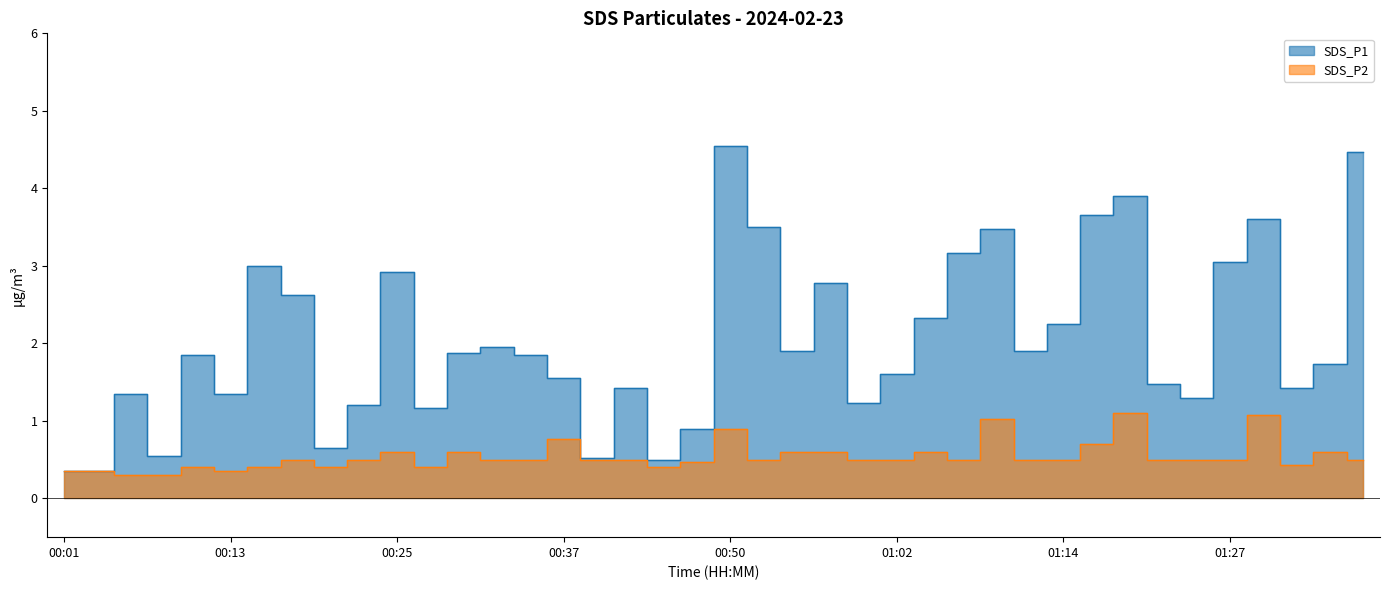

Reading left to right, list all the values displayed in this chart.

SDS_P1: 00:01=0.3	00:03=0.3	00:06=1.4	00:08=0.6	00:10=1.9	00:13=1.4	00:15=3.0	00:18=2.6	00:20=0.7	00:23=1.2	00:25=2.9	00:28=1.2	00:30=1.9	00:33=1.9	00:35=1.9	00:37=1.6	00:40=0.5	00:42=1.4	00:45=0.5	00:47=0.9	00:50=4.5	00:52=3.5	00:55=1.9	00:57=2.8	01:00=1.2	01:02=1.6	01:05=2.3	01:07=3.2	01:09=3.5	01:12=1.9	01:14=2.2	01:17=3.6	01:19=3.9	01:22=1.5	01:24=1.3	01:27=3.0	01:29=3.6	01:32=1.4	01:34=1.7	01:36=4.5
SDS_P2: 00:01=0.3	00:03=0.3	00:06=0.3	00:08=0.3	00:10=0.4	00:13=0.3	00:15=0.4	00:18=0.5	00:20=0.4	00:23=0.5	00:25=0.6	00:28=0.4	00:30=0.6	00:33=0.5	00:35=0.5	00:37=0.8	00:40=0.5	00:42=0.5	00:45=0.4	00:47=0.5	00:50=0.9	00:52=0.5	00:55=0.6	00:57=0.6	01:00=0.5	01:02=0.5	01:05=0.6	01:07=0.5	01:09=1.0	01:12=0.5	01:14=0.5	01:17=0.7	01:19=1.1	01:22=0.5	01:24=0.5	01:27=0.5	01:29=1.1	01:32=0.4	01:34=0.6	01:36=0.5